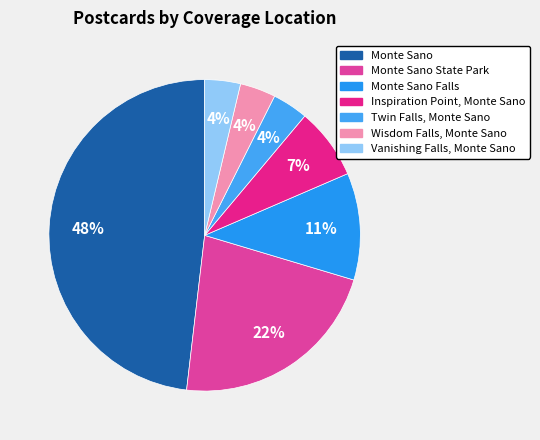

Which slice is the largest?

Monte Sano